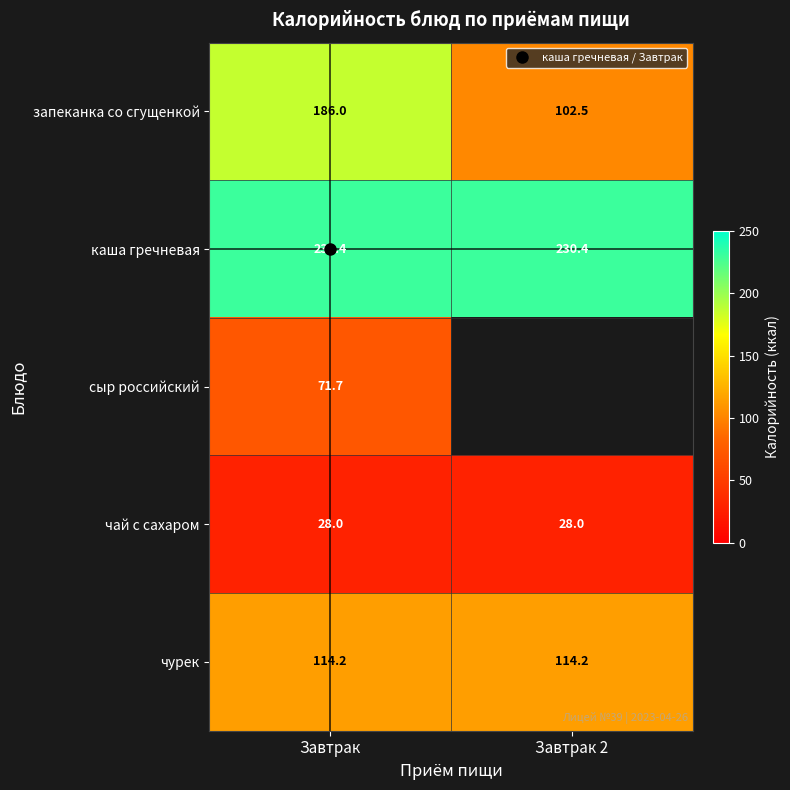

Rank the categories by сыр российский value from lowest to highest.

Завтрак, Завтрак 2